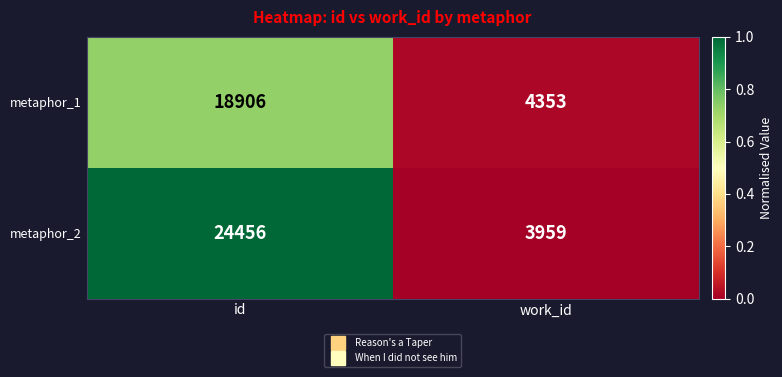

Read the metaphor_1 value at work_id, to the nearest 50.

4350